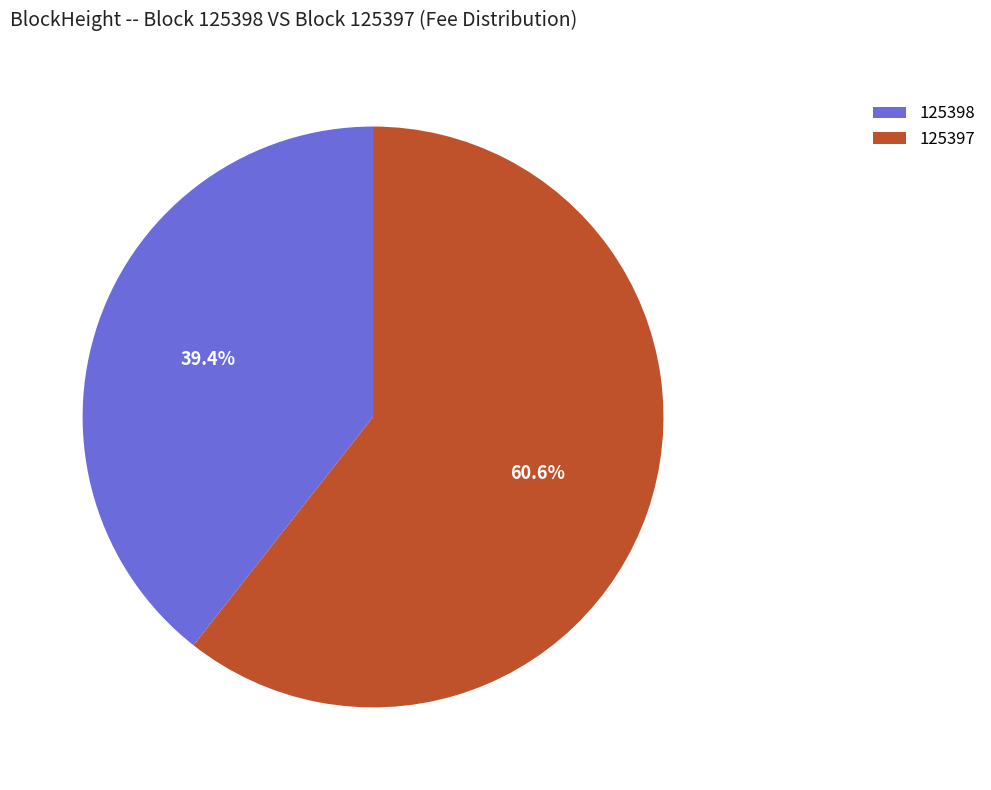

Rank the categories by value from lowest to highest.

125398, 125397